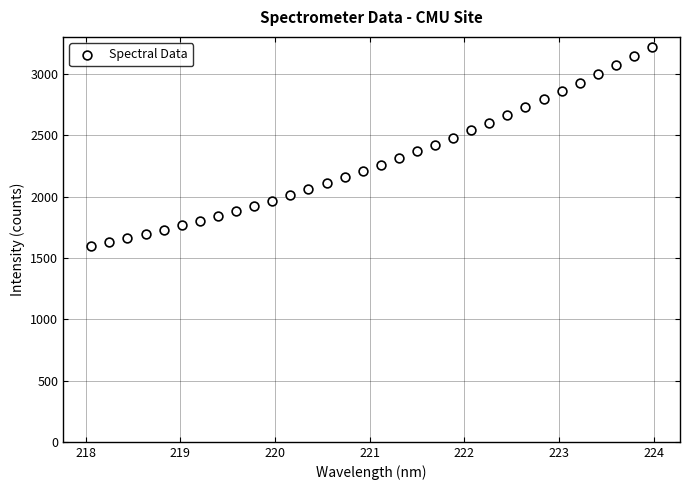

What is the range of Y values (max minus min)?

1626.3